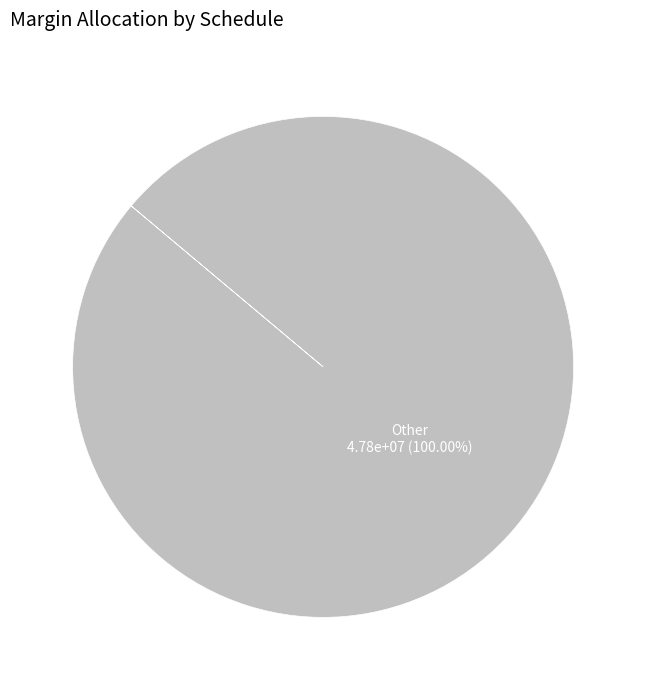

Is there a majority slice in this chart?

Yes